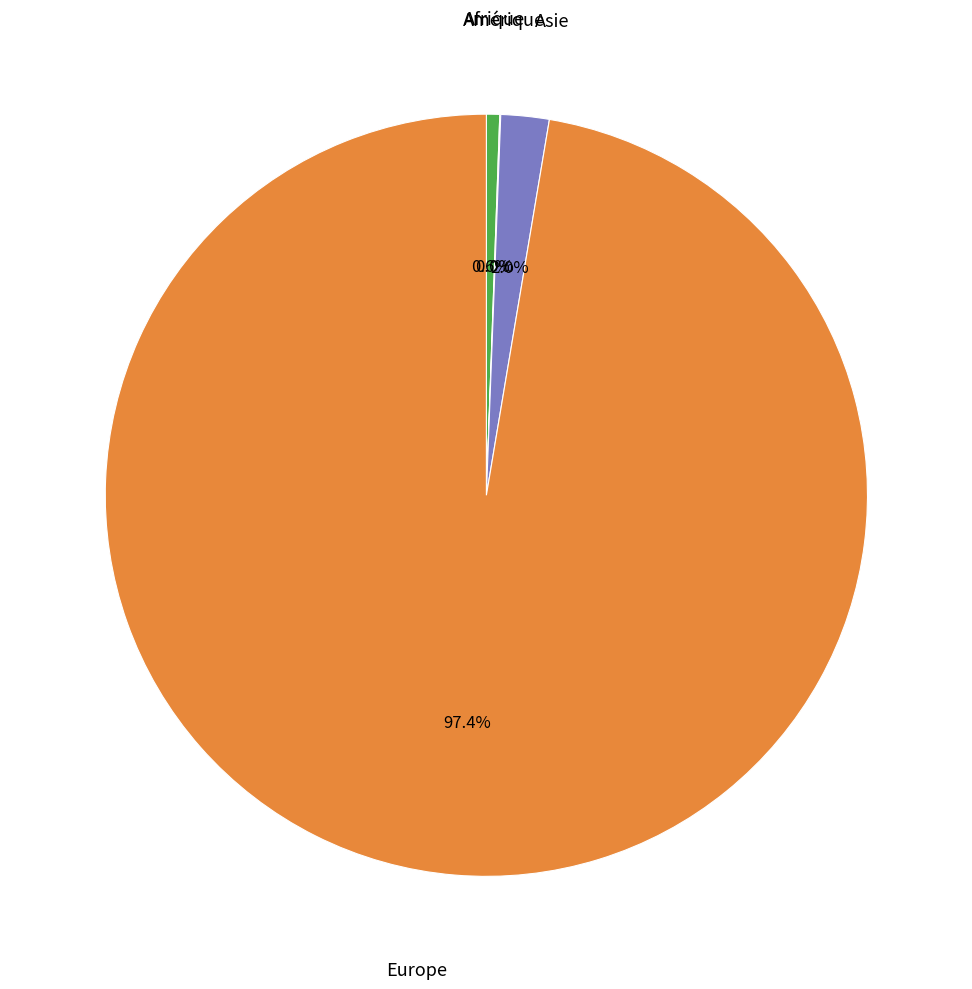

Is there a majority slice in this chart?

Yes